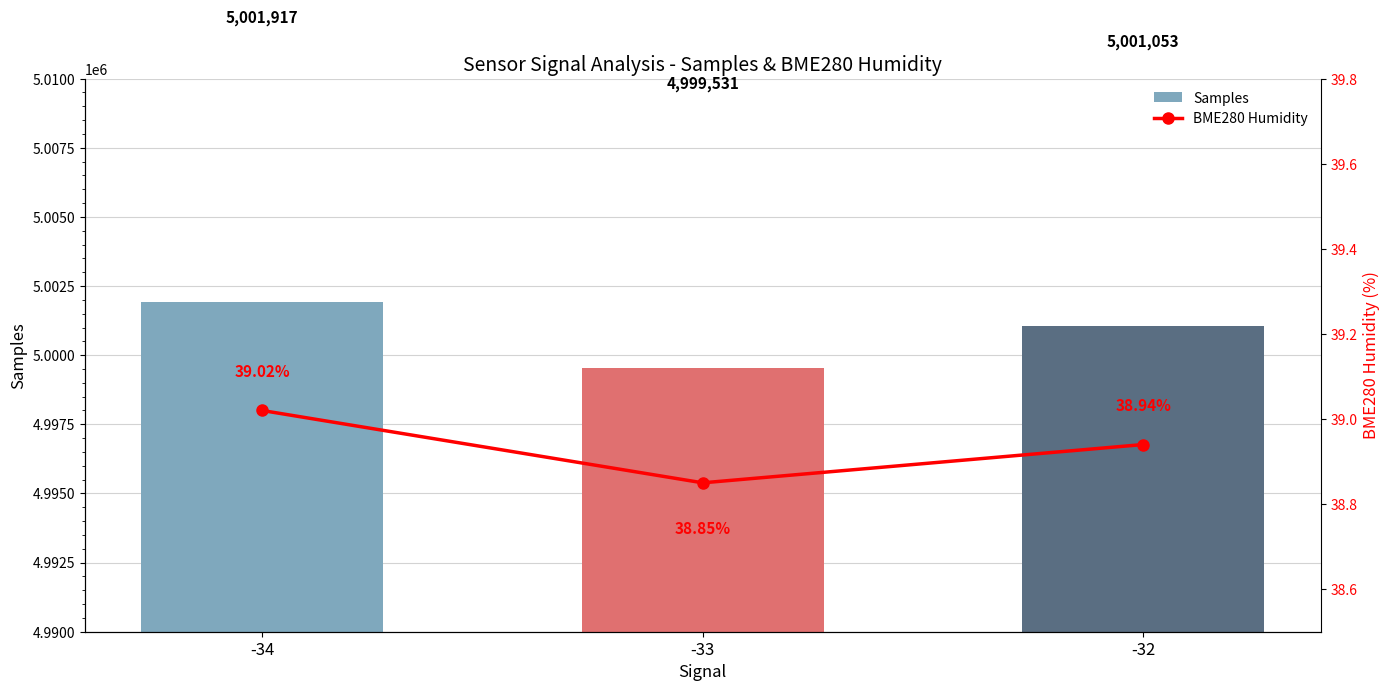

What is the difference between the maximum and second lowest values in the BME280 Humidity series?

0.1